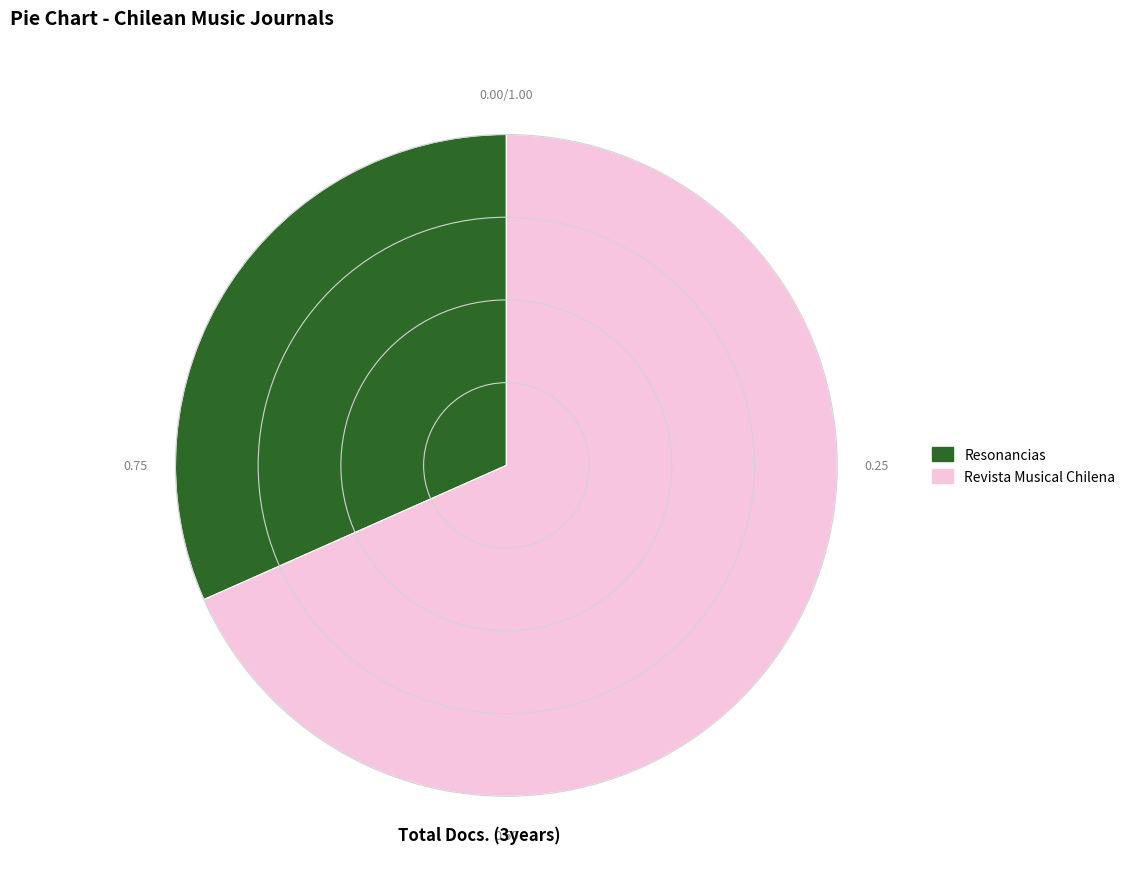

Do Revista Musical Chilena and Resonancias together represent more than half of the pie?

Yes